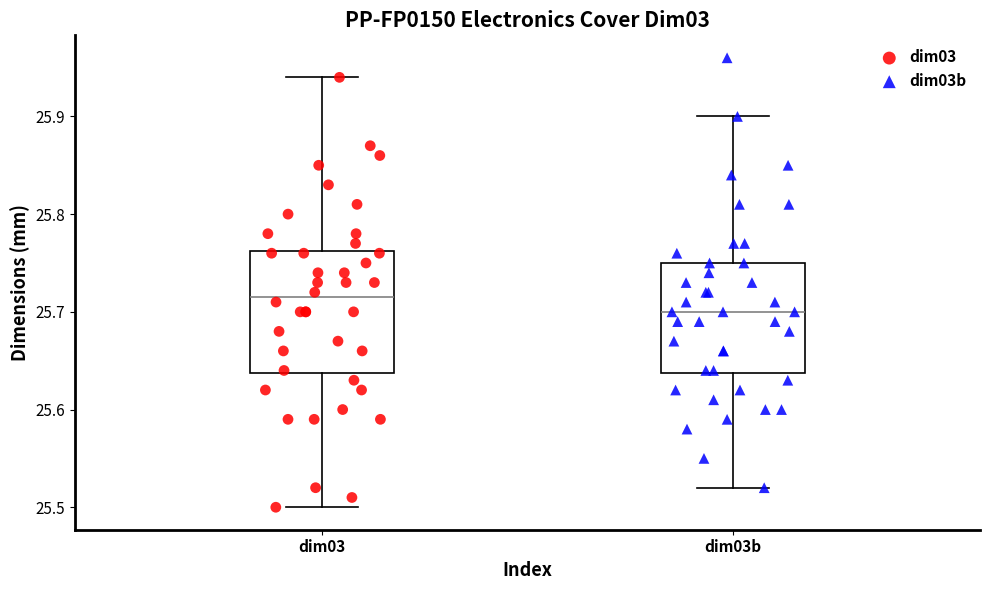

Reading left to right, read every box against the y-axis: the position of its median line, the range the box covers, and the ends of its whiskers. The values are not printed on the chart, so give them approximately, as read against the axis.

dim03: median 25.72, box 25.64 to 25.76, whiskers 25.50 to 25.94
dim03b: median 25.70, box 25.64 to 25.75, whiskers 25.52 to 25.90